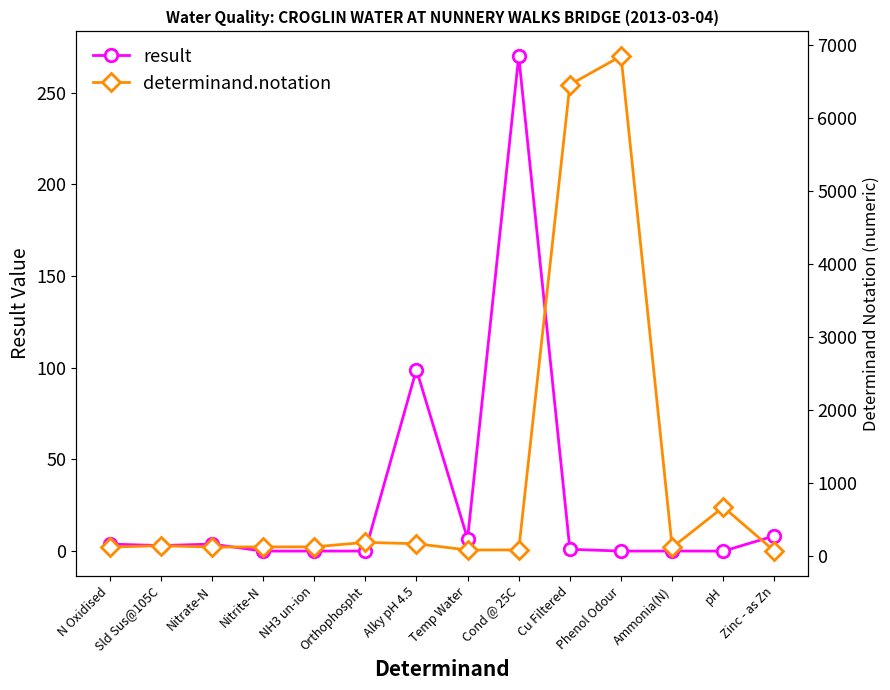

The determinand.notation series shows 664.0 at pH. True or false?

True